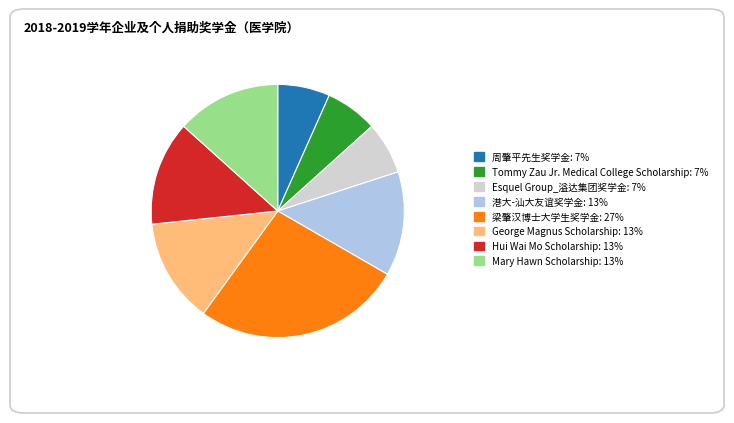

Does any single category account for the majority?

No